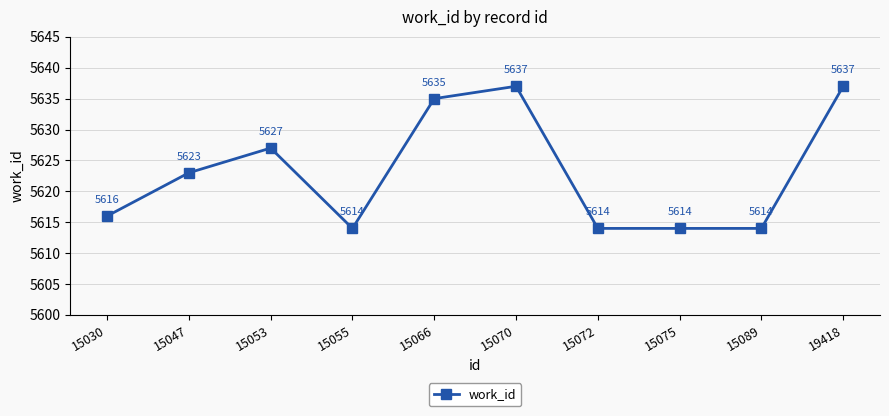

How many interior local peaks (higher than both neighbors) does the data have?

2